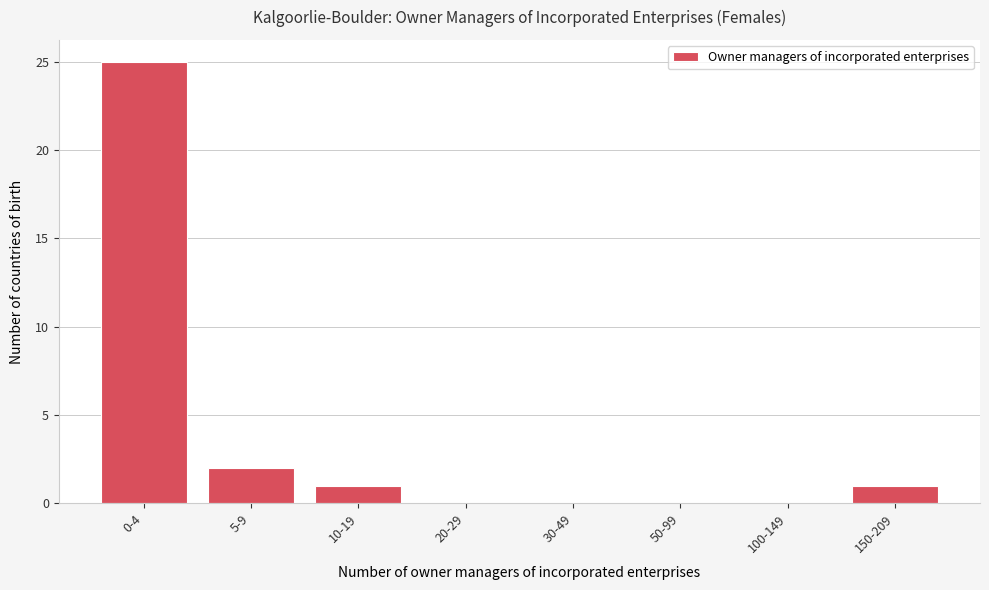

Reading left to right, list all the values displayed in this chart.

0-4=25	5-9=2	10-19=1	20-29=0	30-49=0	50-99=0	100-149=0	150-209=1